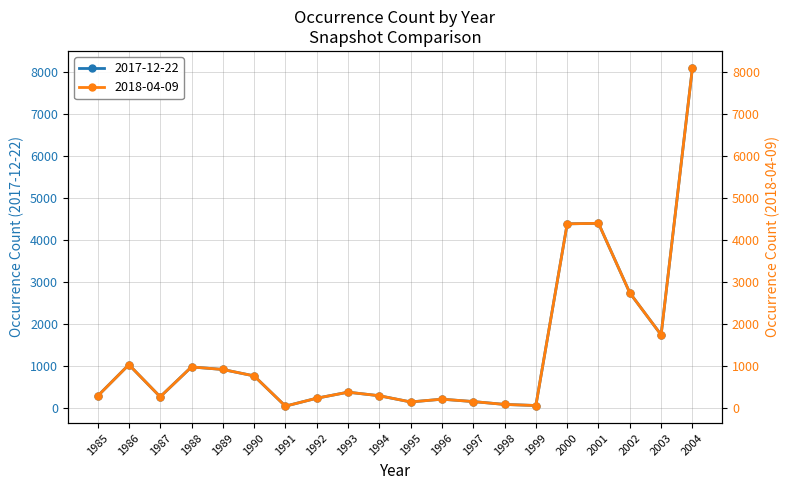

What are all the series names shown in the legend?

2017-12-22, 2018-04-09